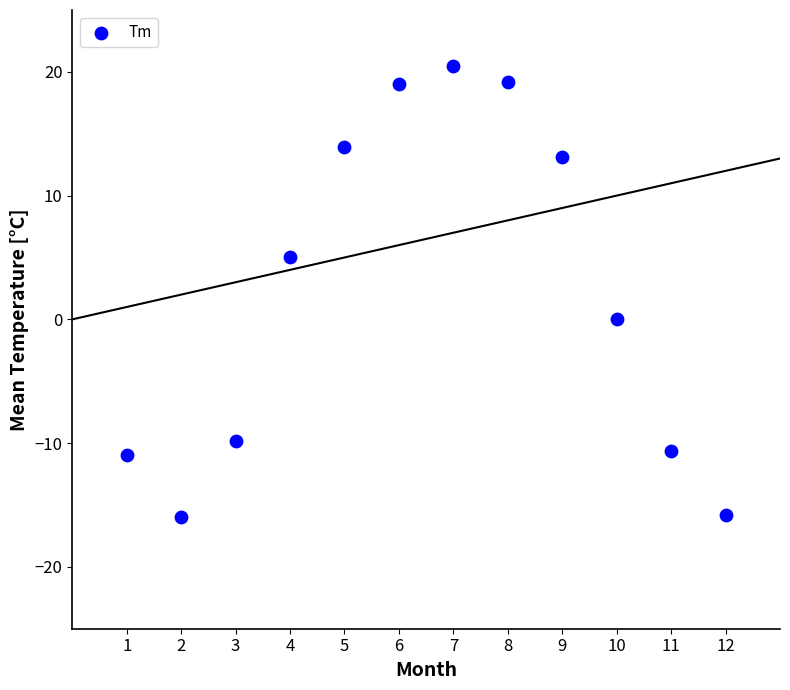

What is the average X value?

6.5